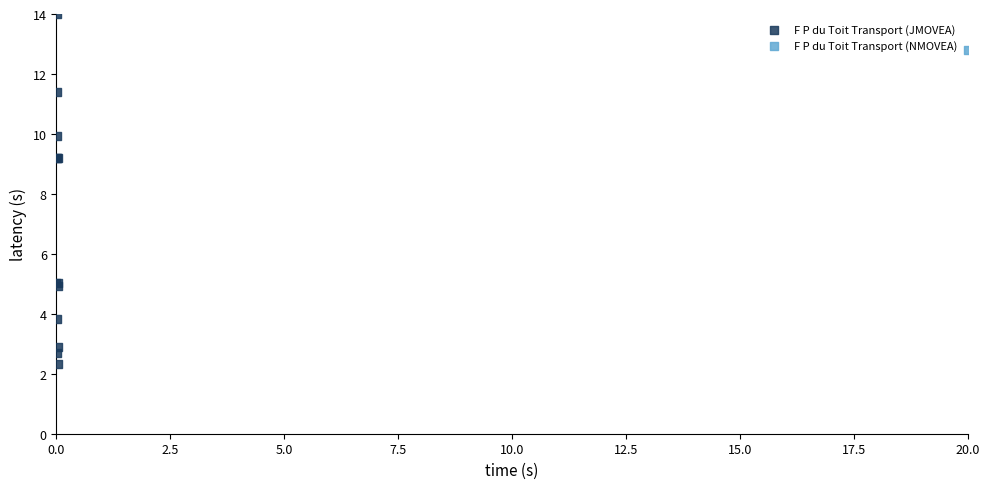

What are all the series names shown in the legend?

F P du Toit Transport (JMOVEA), F P du Toit Transport (NMOVEA)